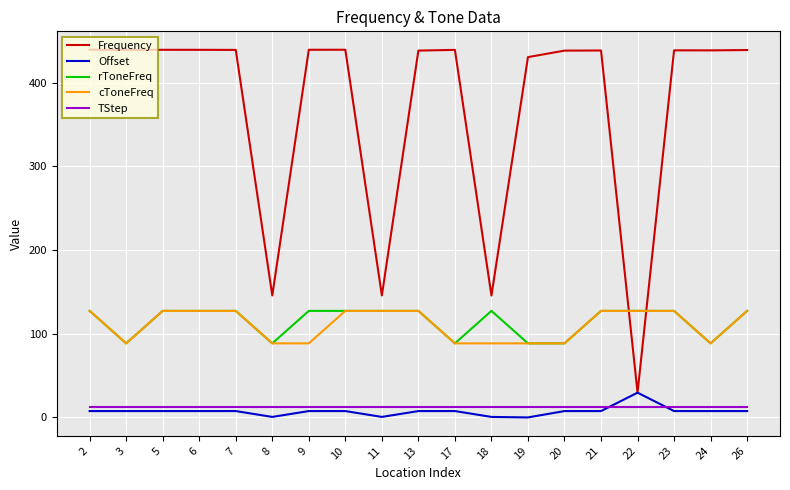

The Frequency series shows 702.2 at 5. True or false?

False